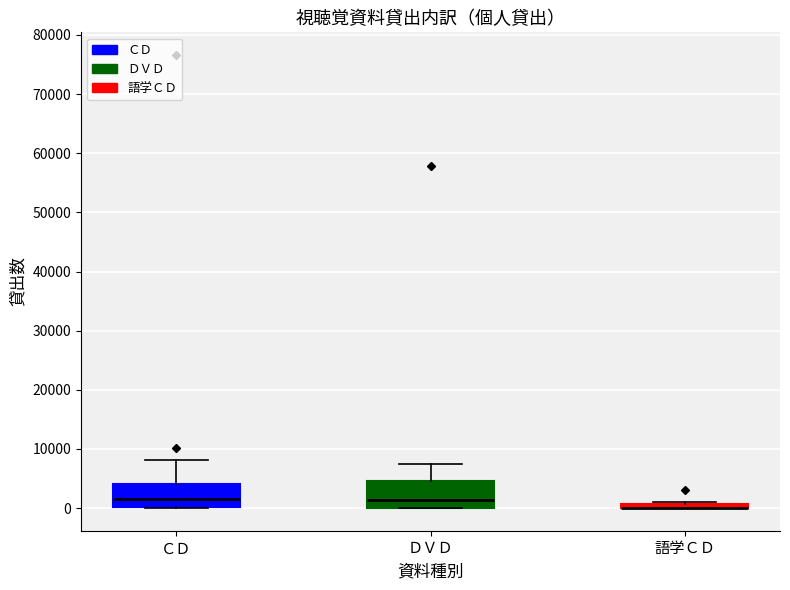

Where is the lower edge of the box for 語学ＣＤ on the y-axis? The values are not printed on the chart, so give them approximately, as read against the axis.

0